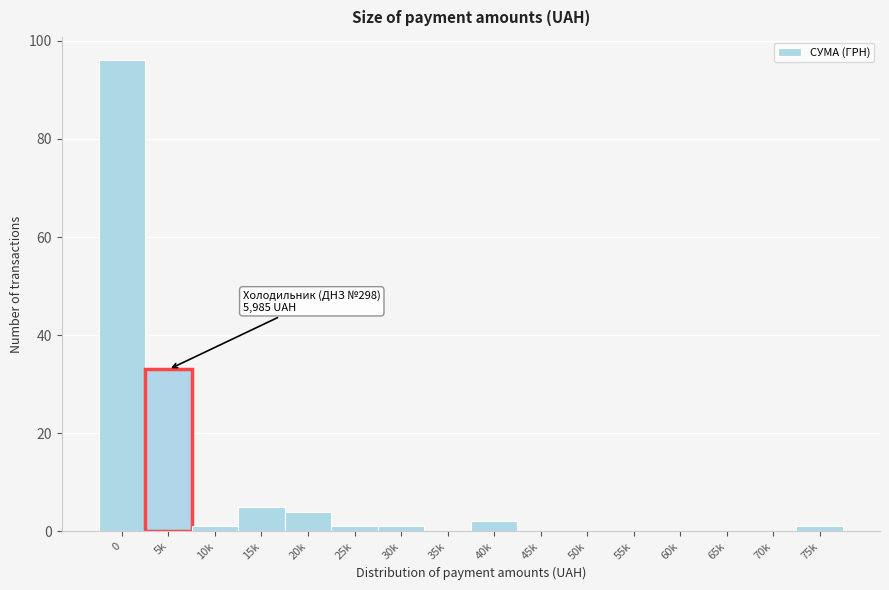

Reading right to left, what are all the values shown in this chart?

75k=1	70k=0	65k=0	60k=0	55k=0	50k=0	45k=0	40k=2	35k=0	30k=1	25k=1	20k=4	15k=5	10k=1	5k=33	0=96